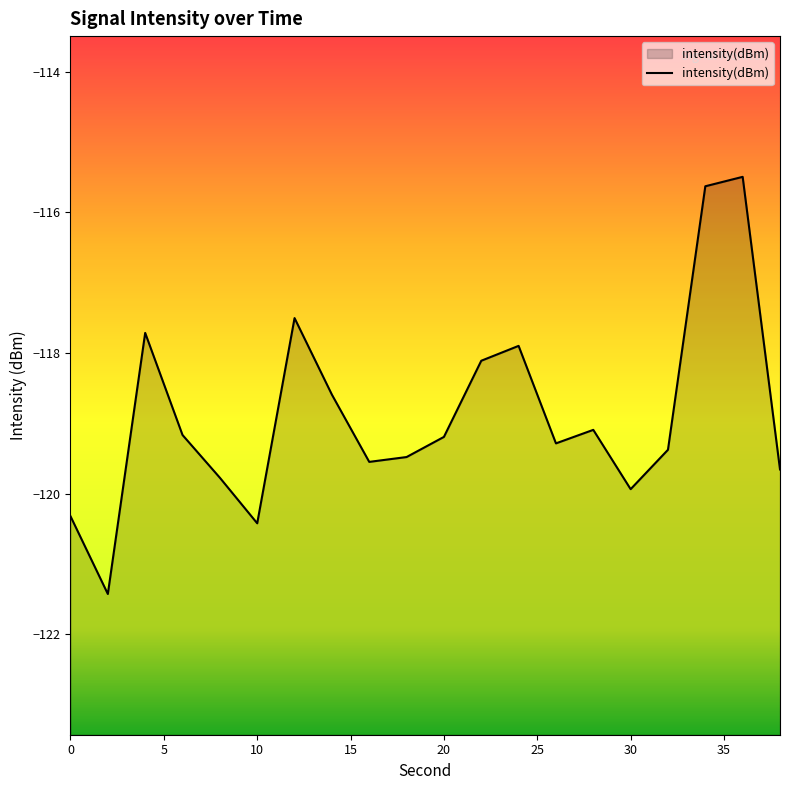

What is the value of the 17th point from the left?

-119.4